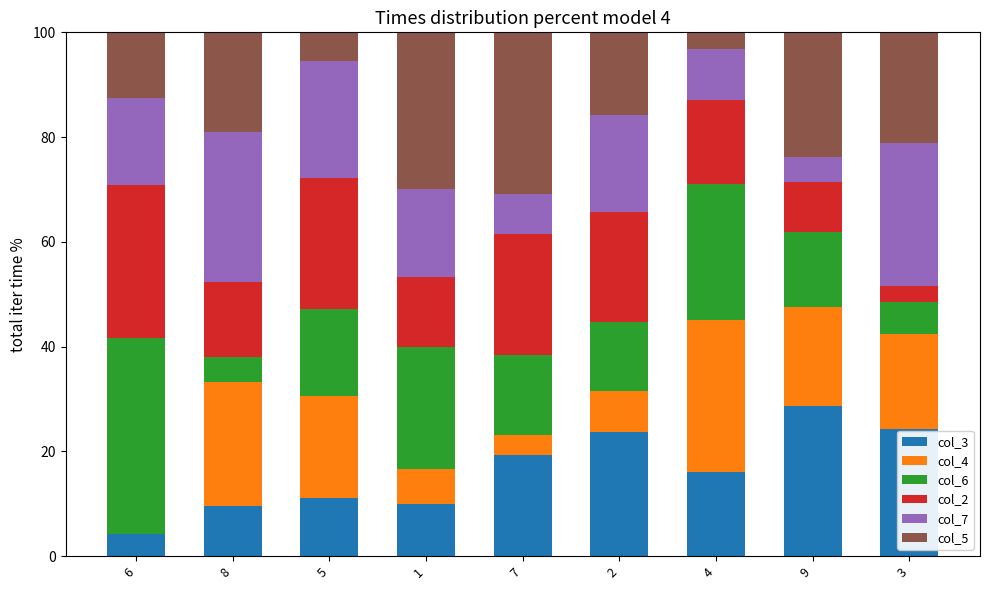

What is the total value across all series at 7?

100.0